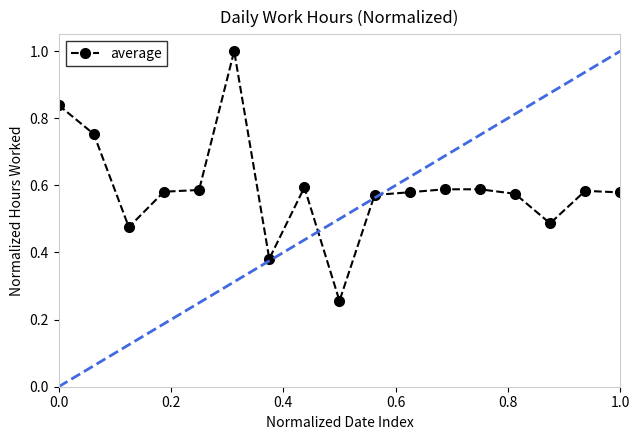

What is the greatest value displayed?

1.0